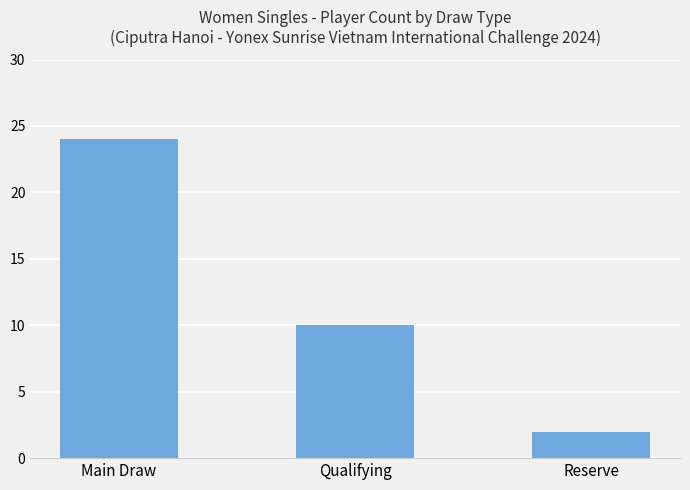

What is the difference between the maximum and minimum values?

22